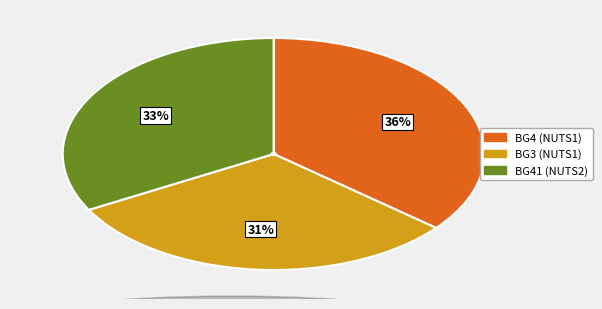

Does any single category account for the majority?

No